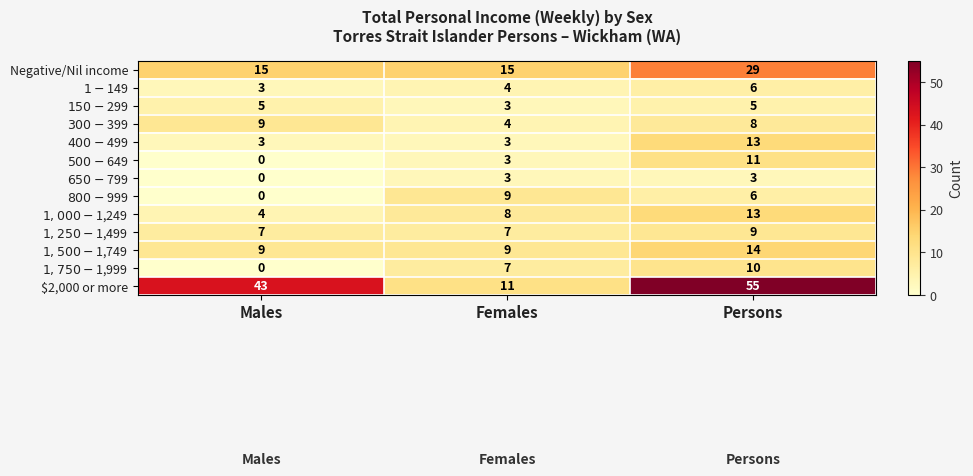

What is the total value across all series at Males?

98